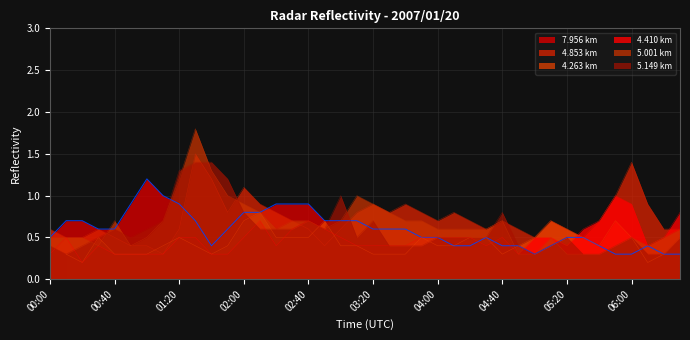

What is the difference between the second highest and second lowest values in the 5.149 series?

1.1